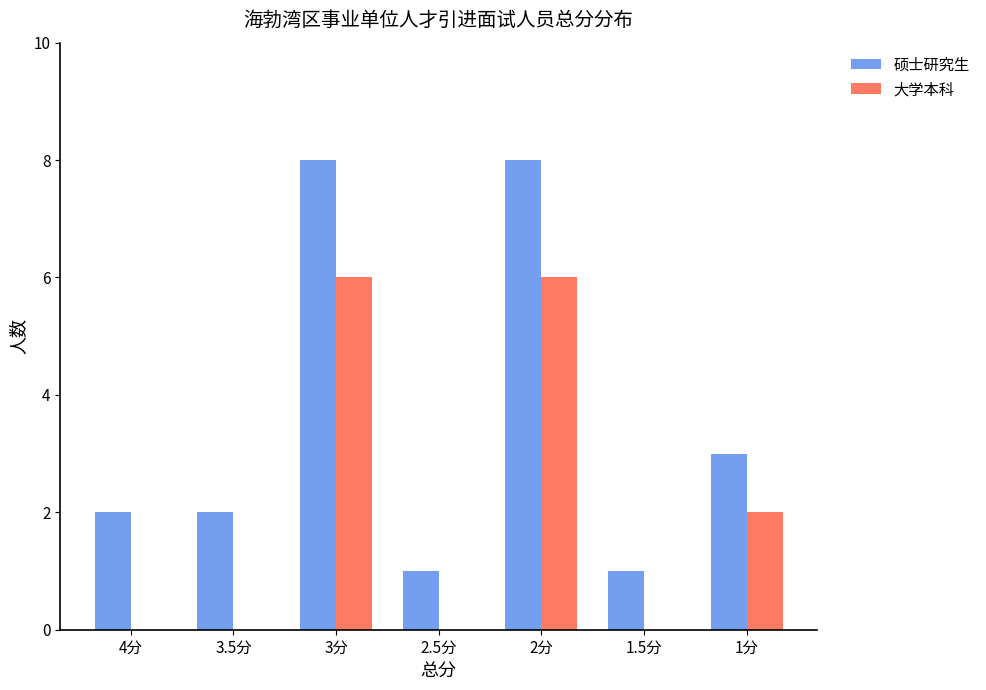

Reading left to right, list all the values displayed in this chart.

硕士研究生: 2	2	8	1	8	1	3
大学本科: 0	0	6	0	6	0	2